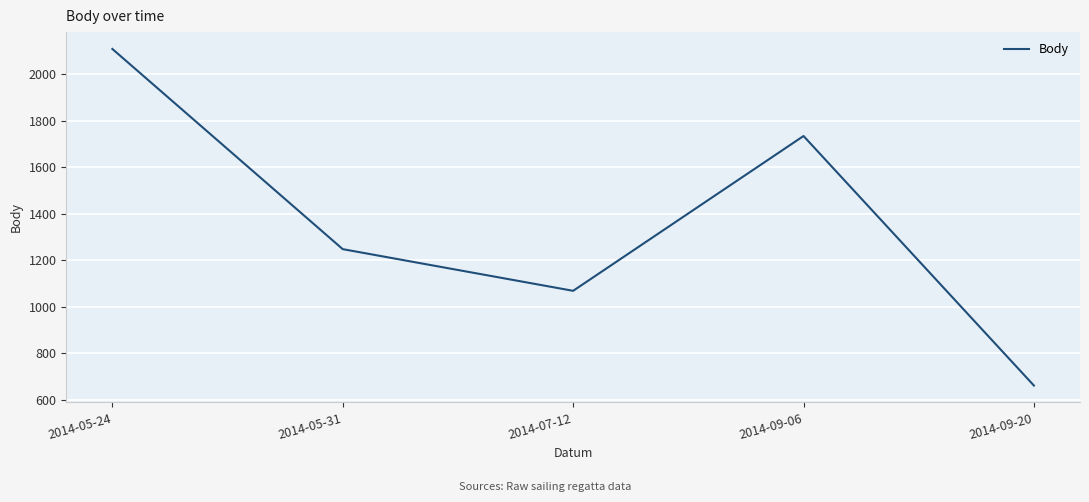

Where does the data first go above 1248?

2014-05-24